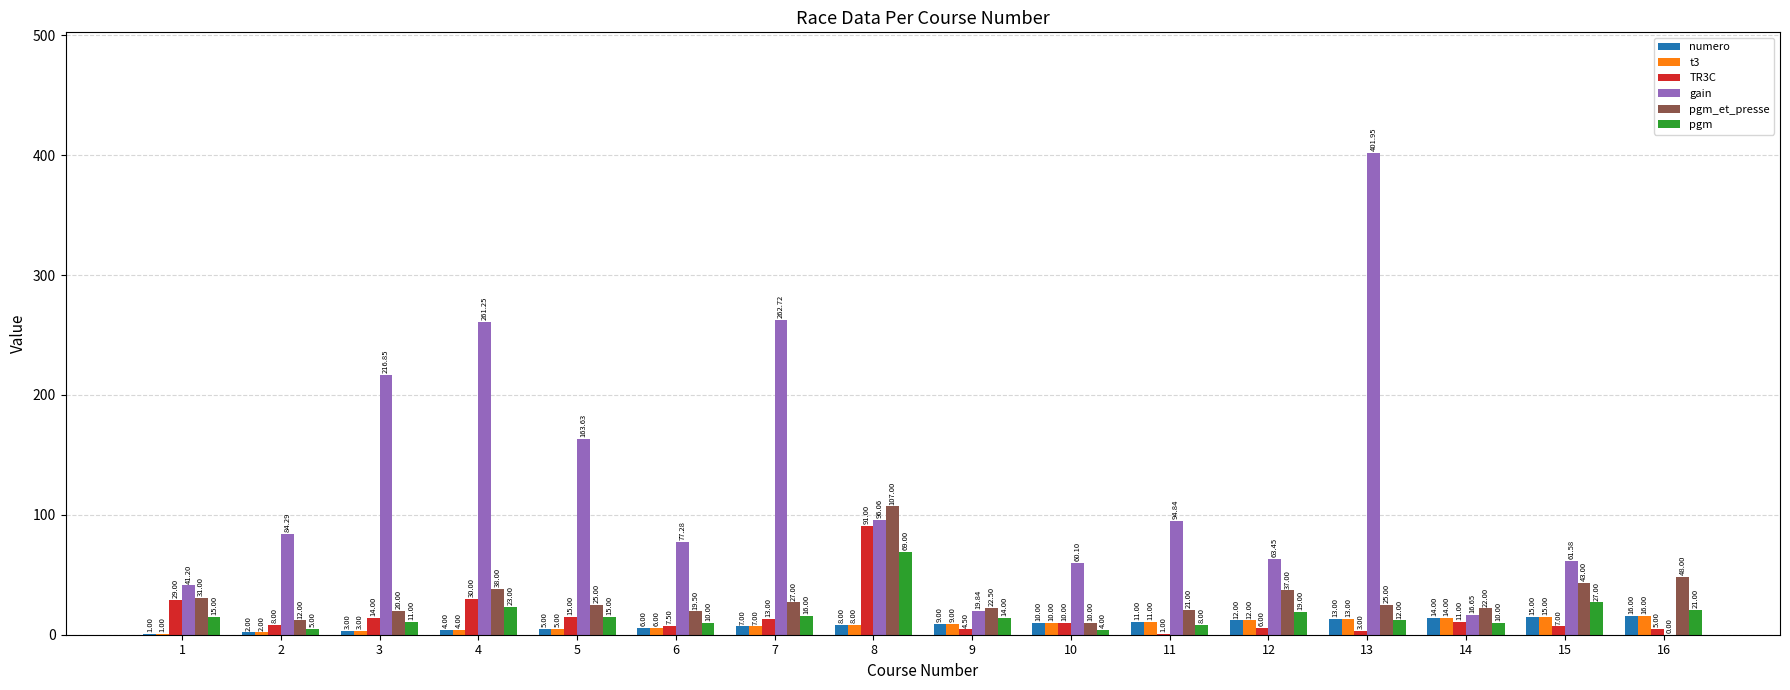

What is the maximum value for pgm_et_presse?

107.0